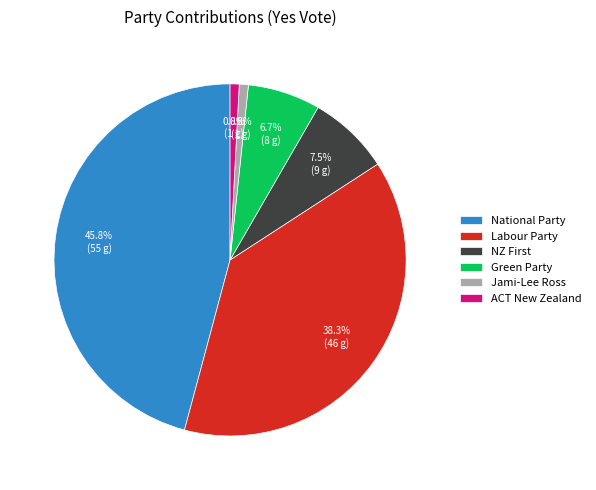

Do Jami-Lee Ross and ACT New Zealand together represent more than half of the pie?

No